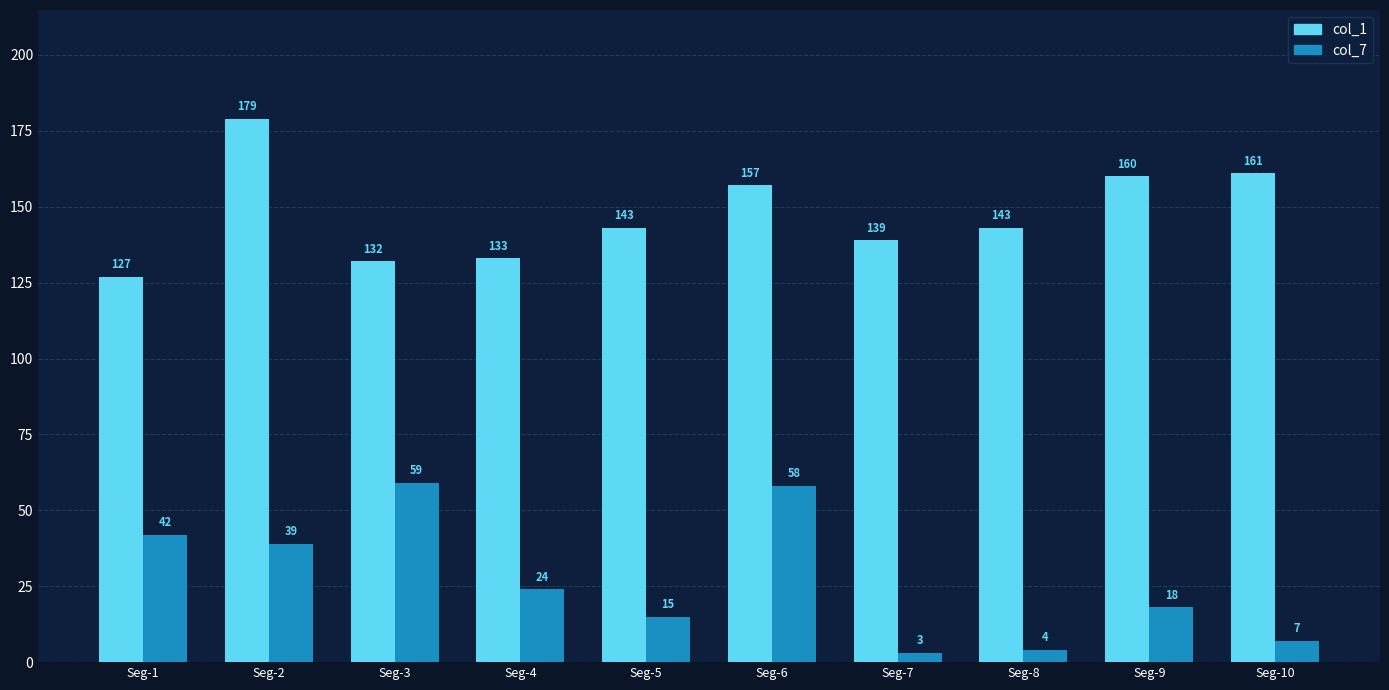

What is the lowest value of the col_7 series?

3